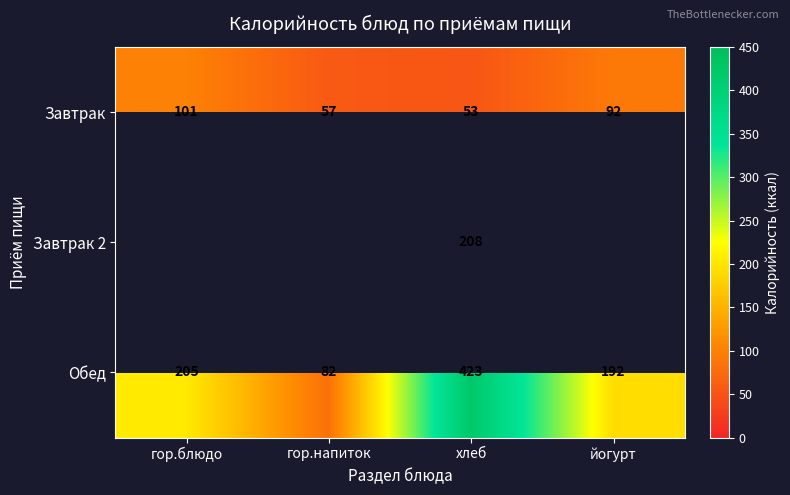

Is it true that Обед equals 205 at гор.блюдо?

True